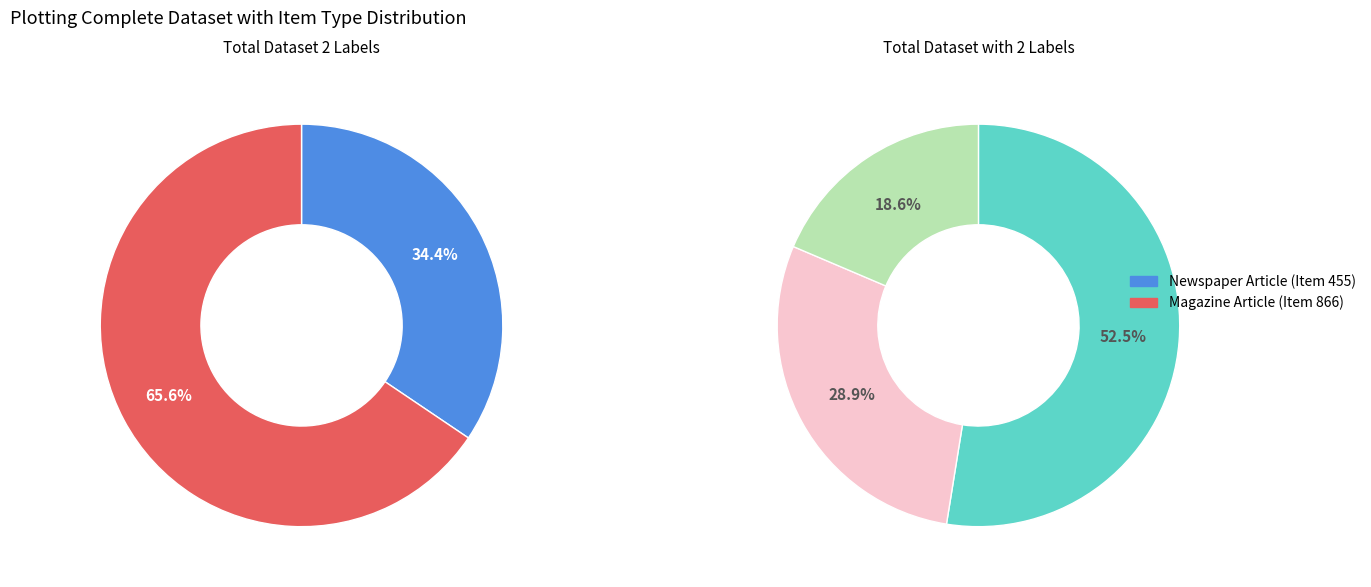

To the nearest percent, what is the combined percentage of Newspaper Article (1936) and Magazine Article (1926)?

100%